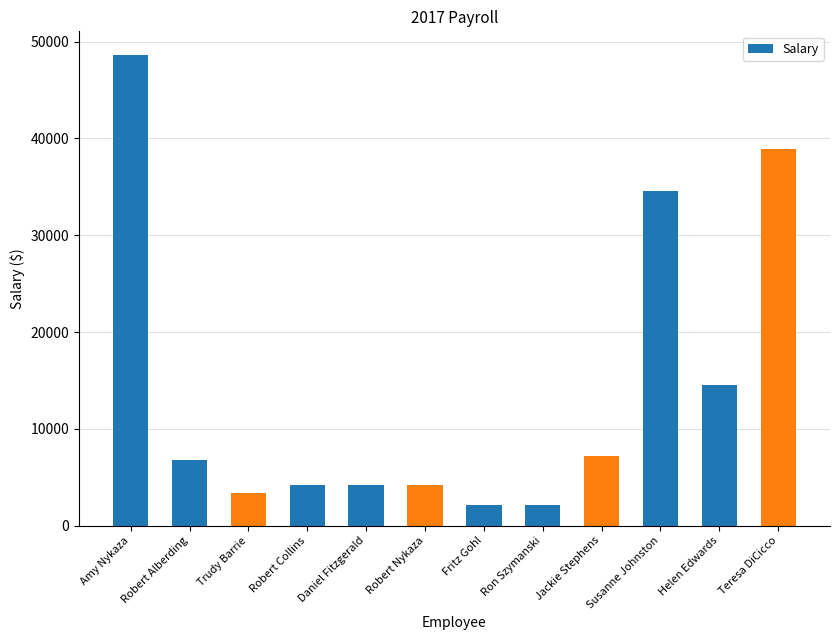

How many series are shown in this chart?

1